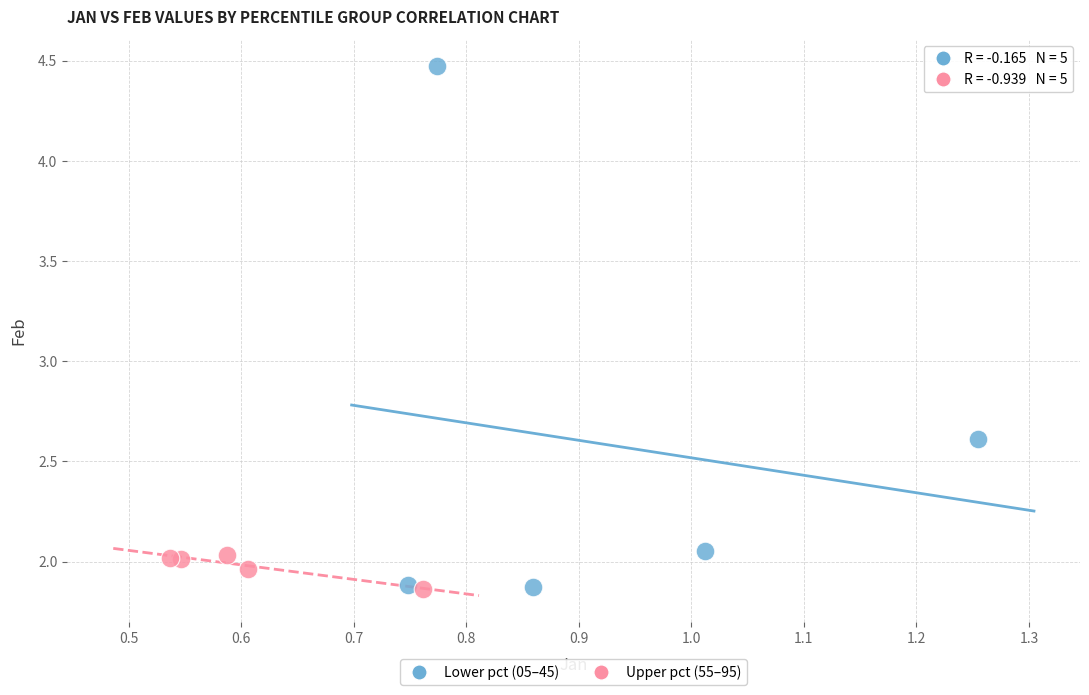

Which series has the largest Y range (max minus min)?

Lower pct (05–45)